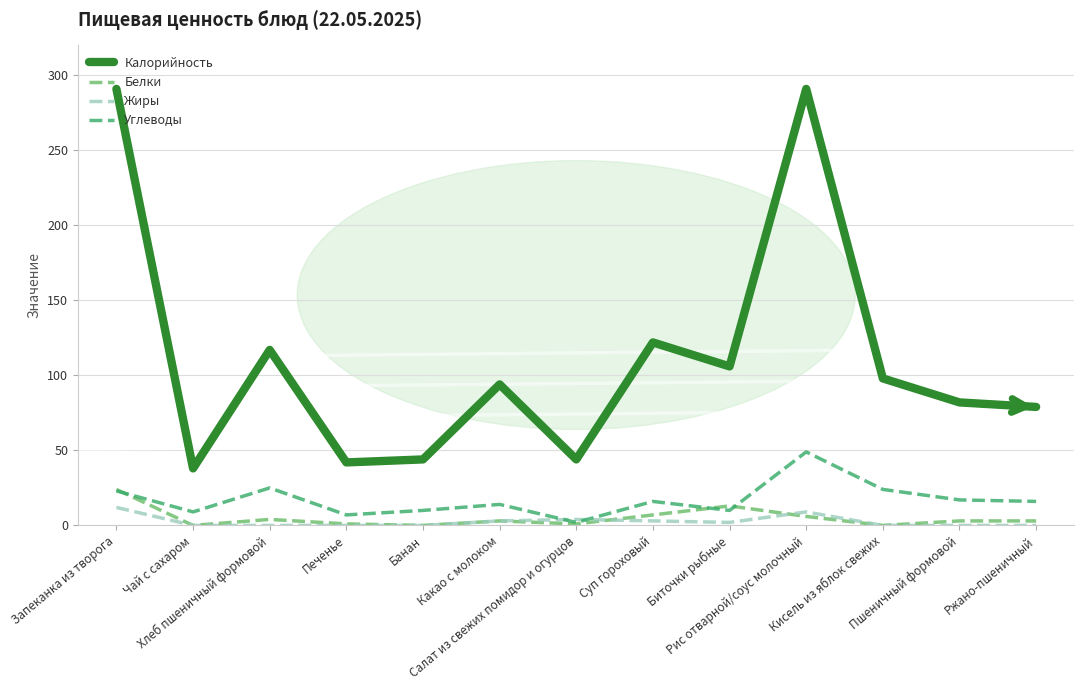

What is the sum of the Жиры values at Ржано-пшеничный and Какао с молоком?

3